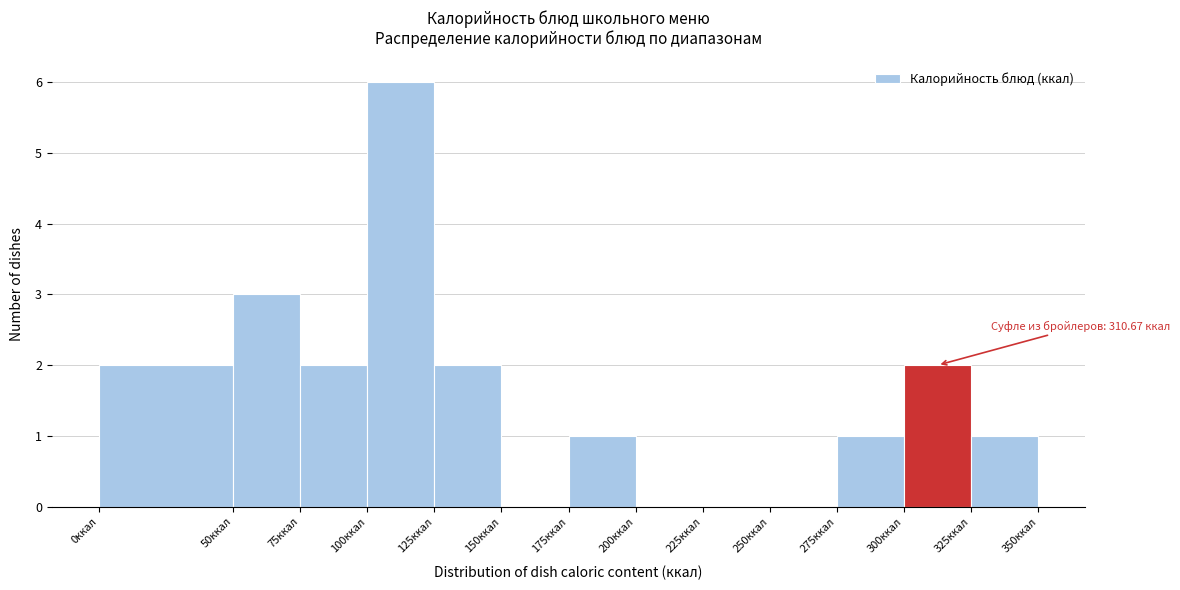

Which range on the x-axis has the tallest bar?

100 to 125